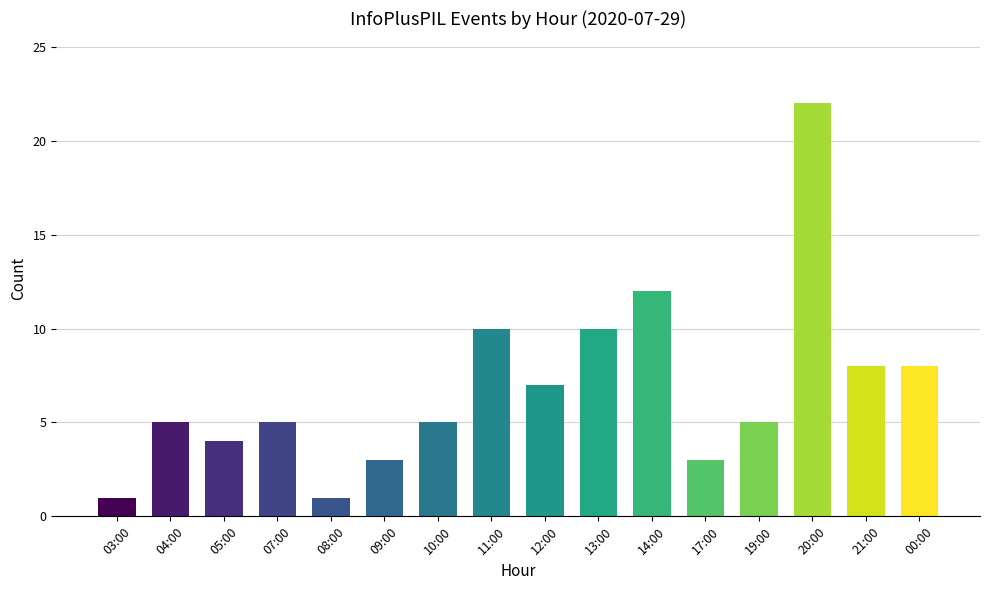

Reading right to left, transcribe all the data shown in this chart.

8	8	22	5	3	12	10	7	10	5	3	1	5	4	5	1